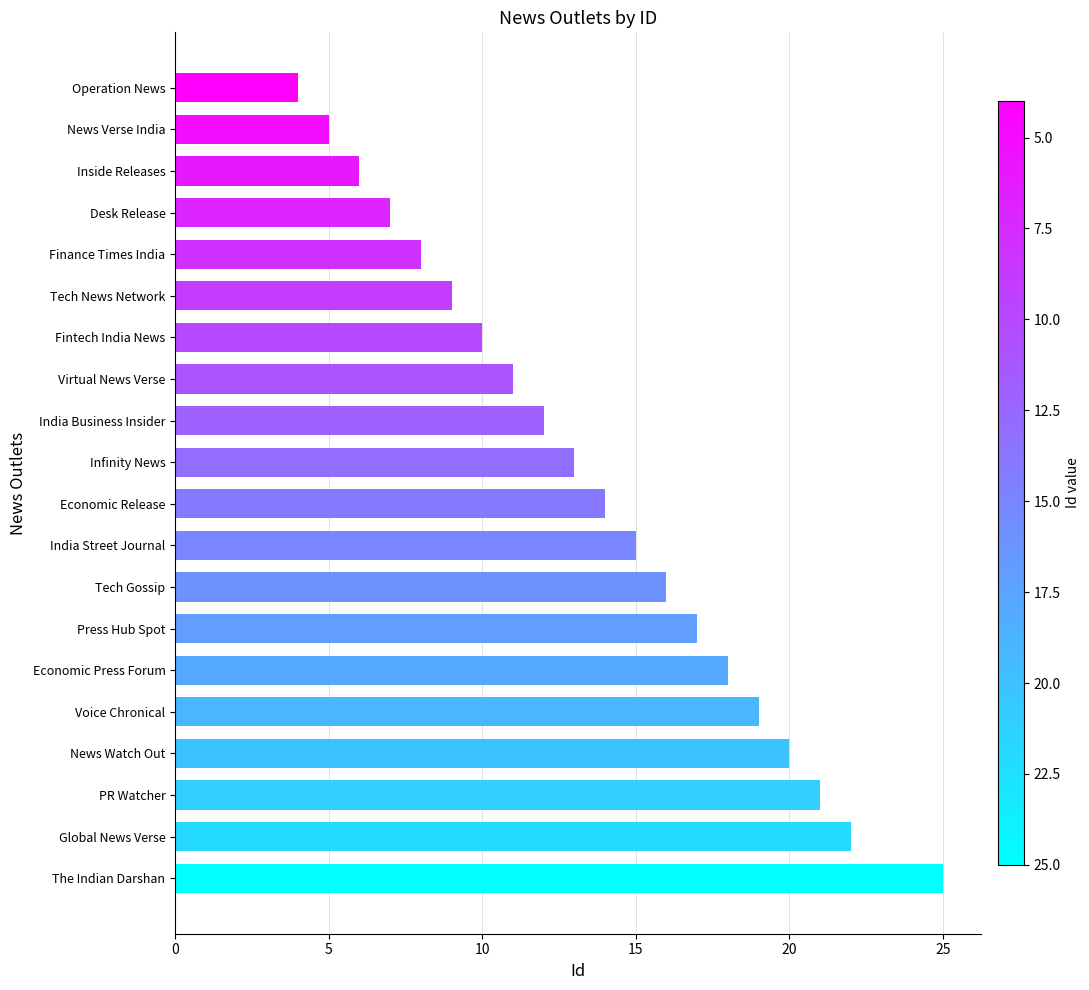

How many values are below 14?

10